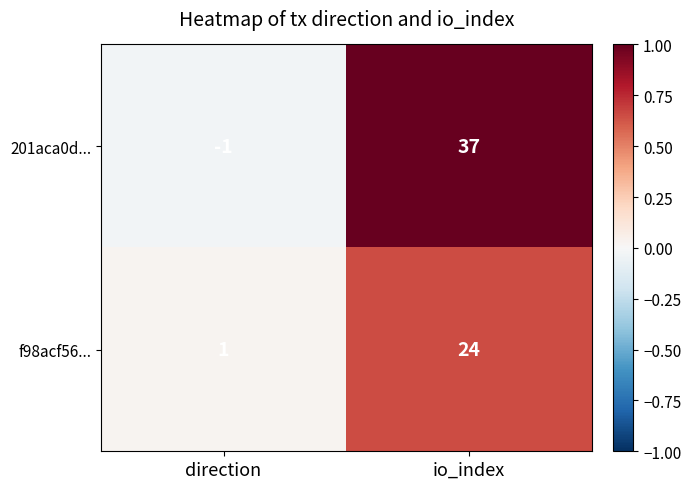

How many series are shown in this chart?

2